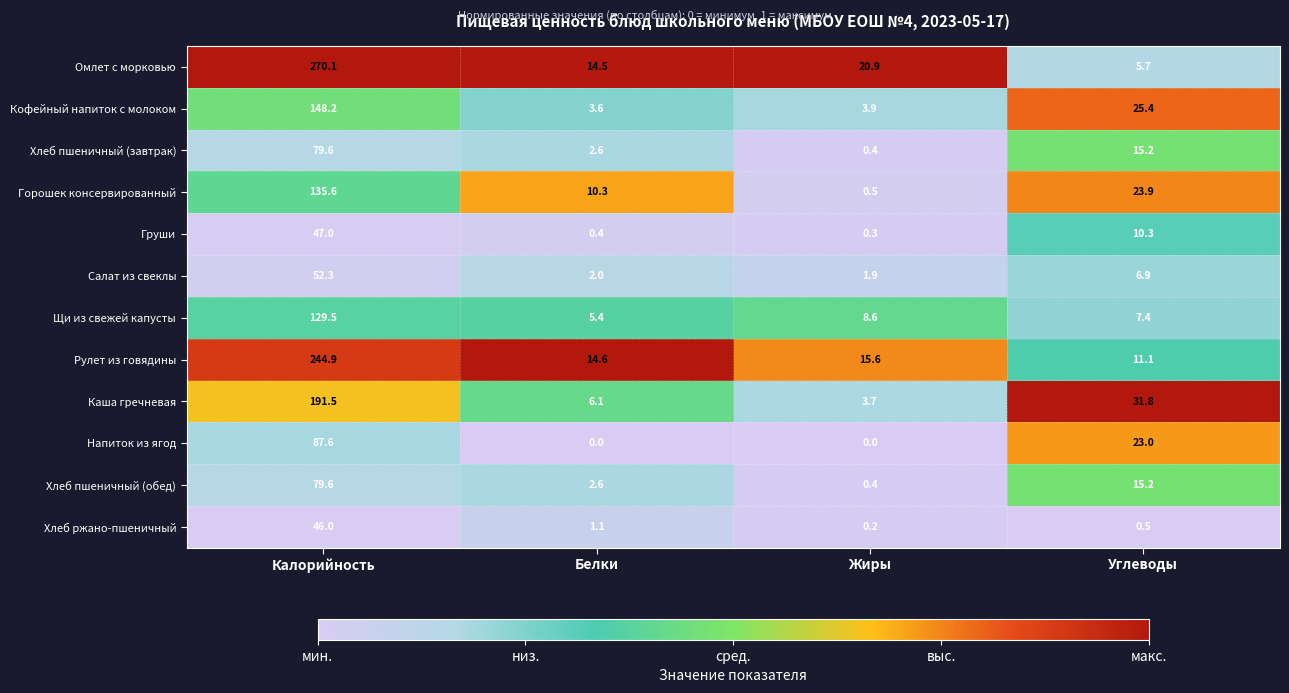

Which series has the largest total across all categories?

Омлет с морковью